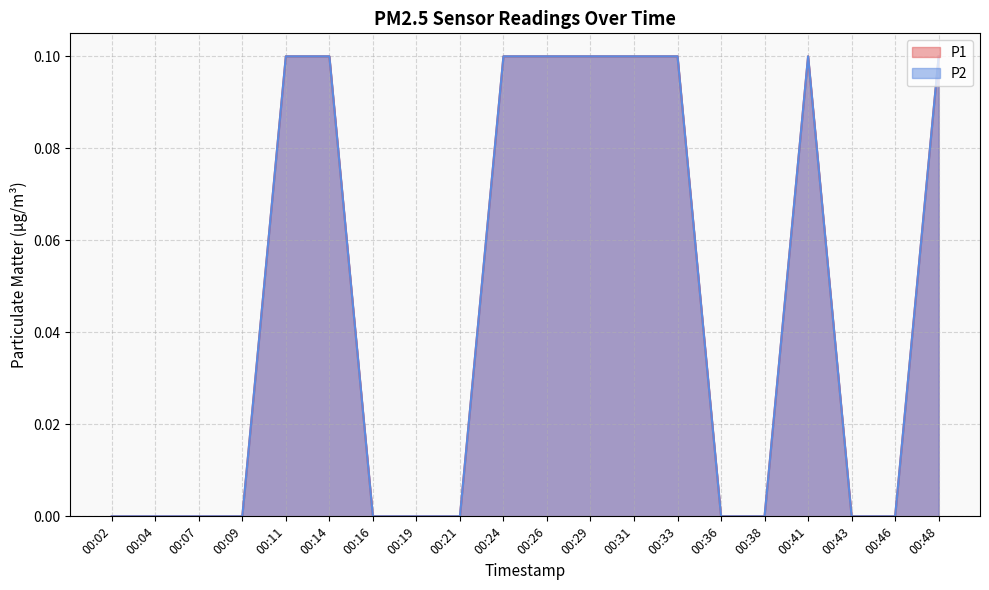

True or false: P2 and P1 cross at least once.

False